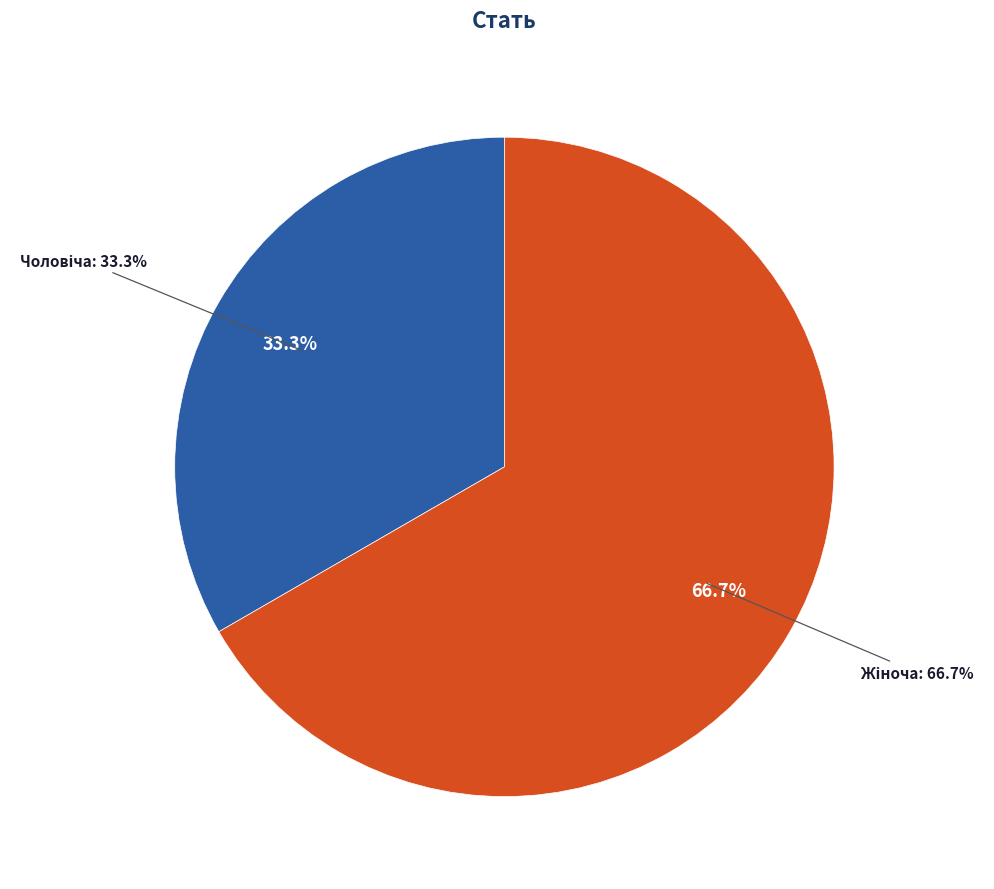

How many slices are in this pie chart?

2